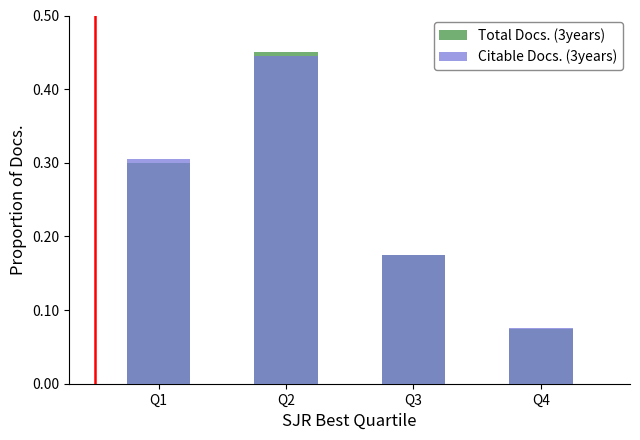

Is the value of Total Docs. (3years) at Q1 greater than the value of Citable Docs. (3years) at Q3?

Yes